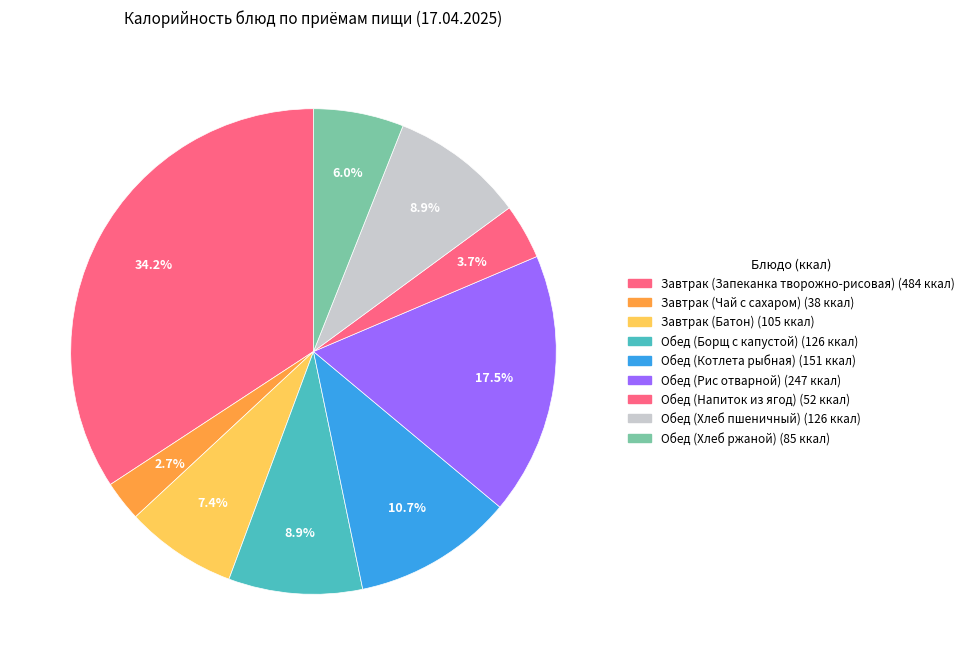

What is the total percentage of Обед (Рис отварной) and Обед (Котлета рыбная)?

28.1%